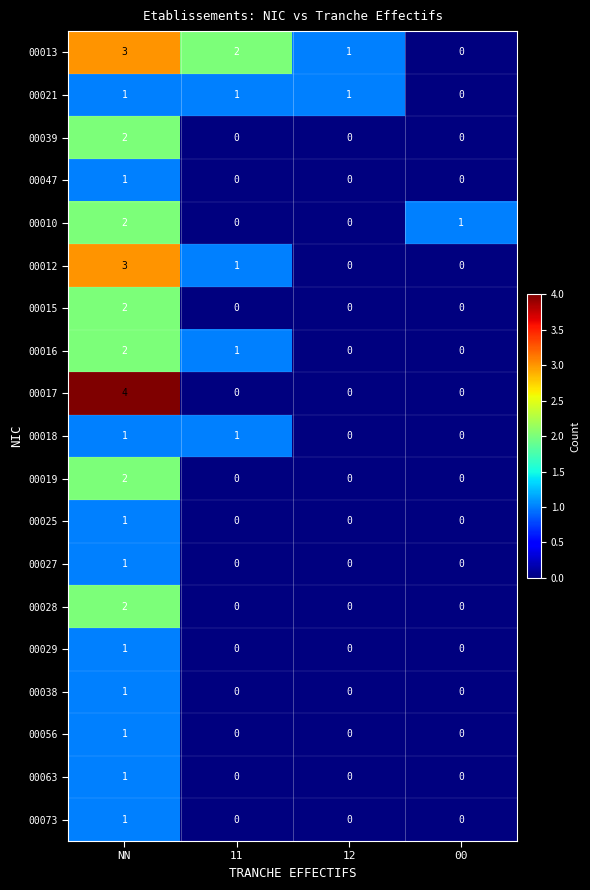

Count the number of data series in this chart.

19